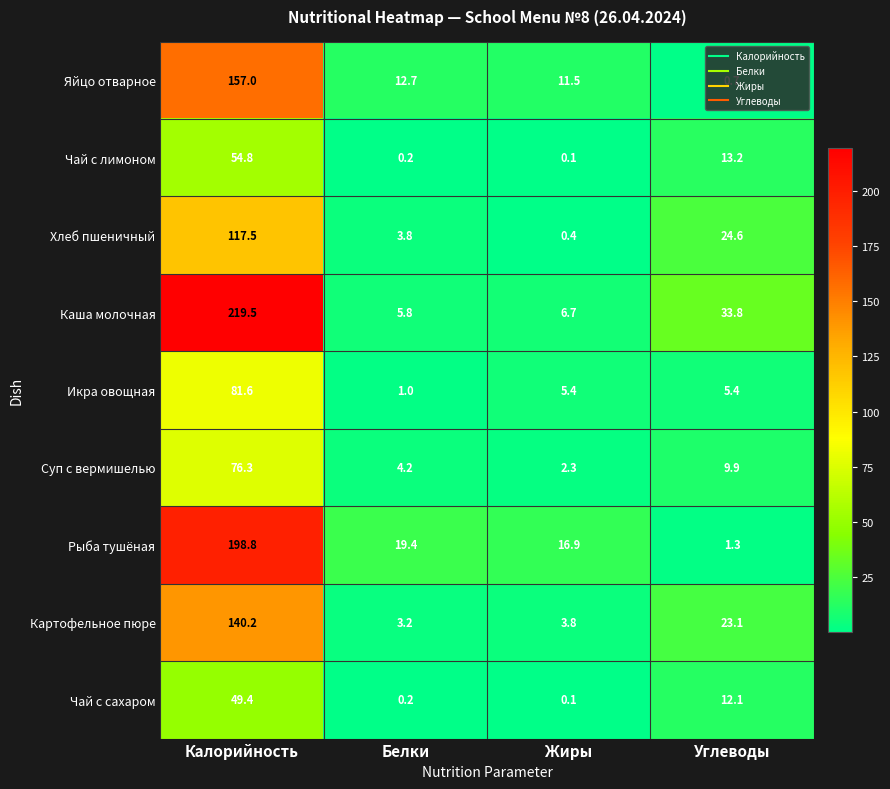

At which category is the sum across all series the highest?

Калорийность